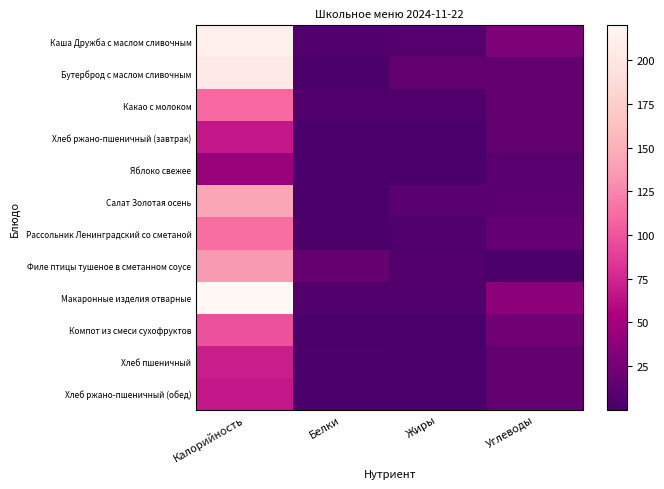

Between Белки and Жиры, which series saw the biggest shift?

Бутерброд с маслом сливочным